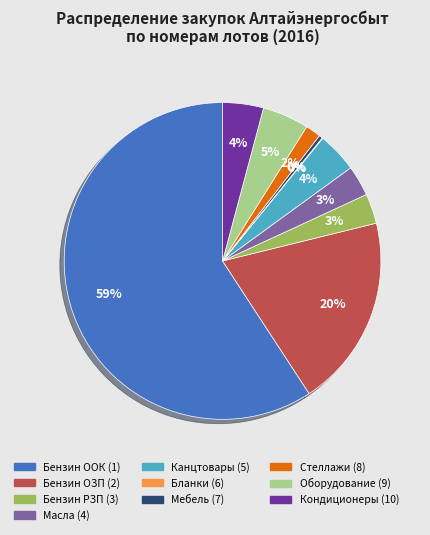

To the nearest percent, what is the average slice percentage?

10%